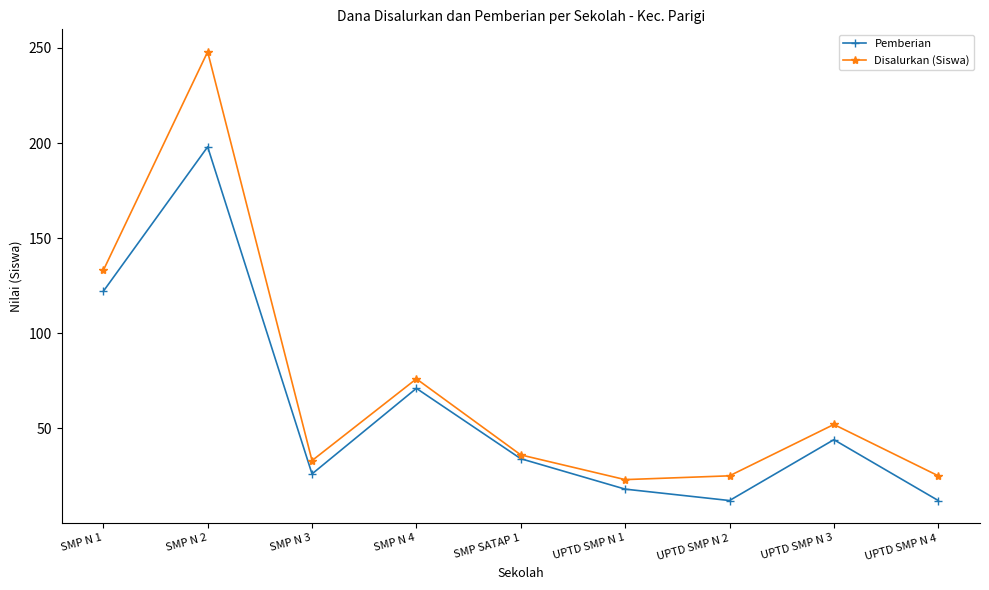

What is the sum of the Pemberian values at UPTD SMP N 3 and SMP N 3?

70